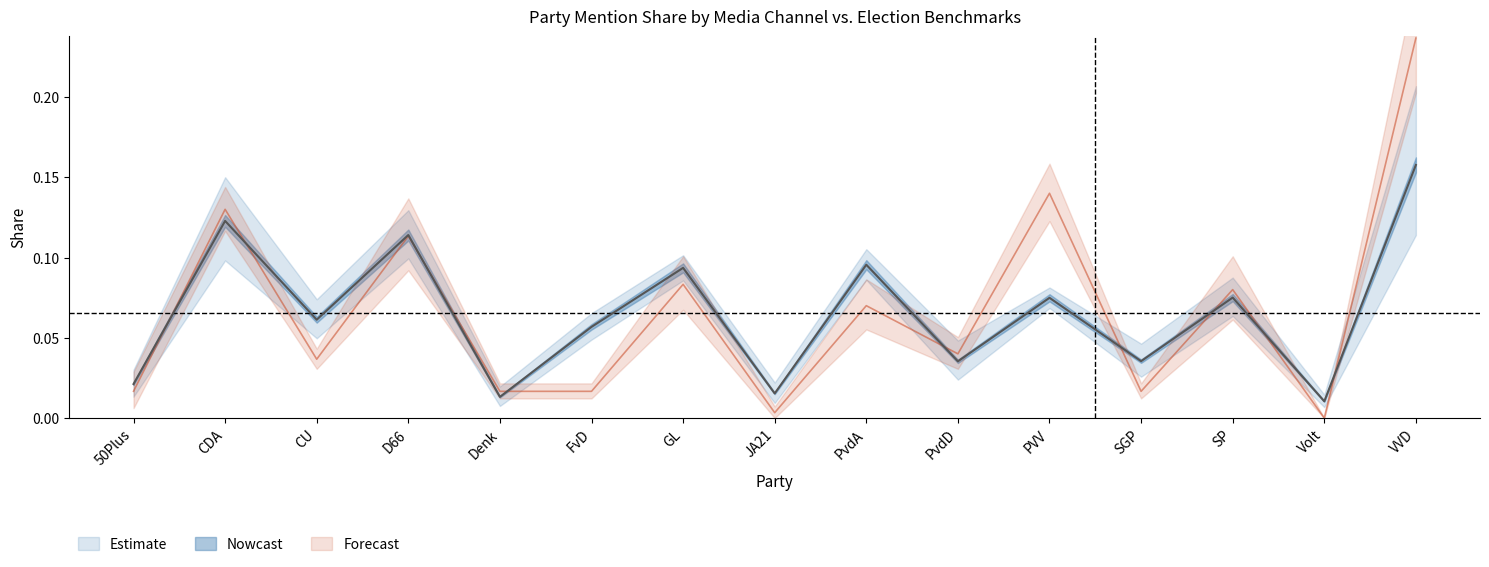

How many lines are shown in the chart?

2